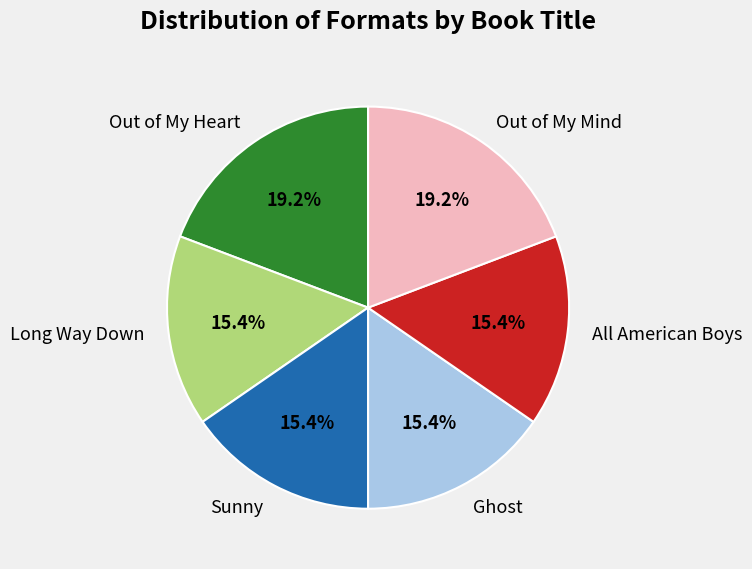

To the nearest percent, what is the combined percentage of All American Boys and Sunny?

31%